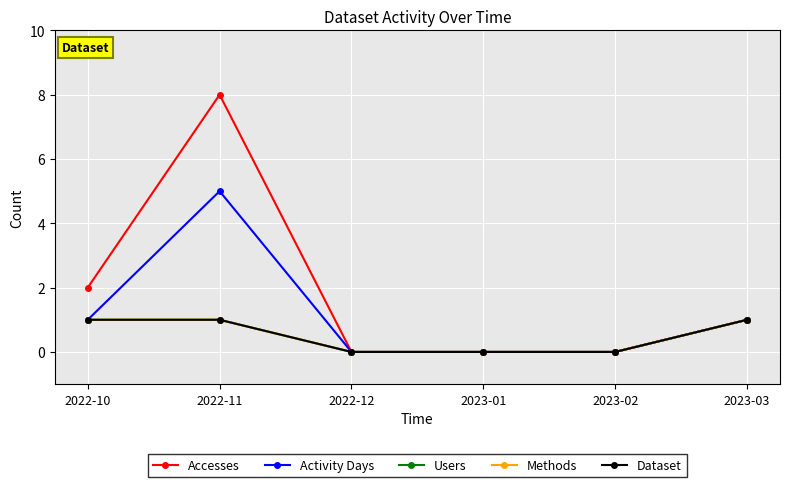

Which category has the highest value in the Activity Days series?

2022-11